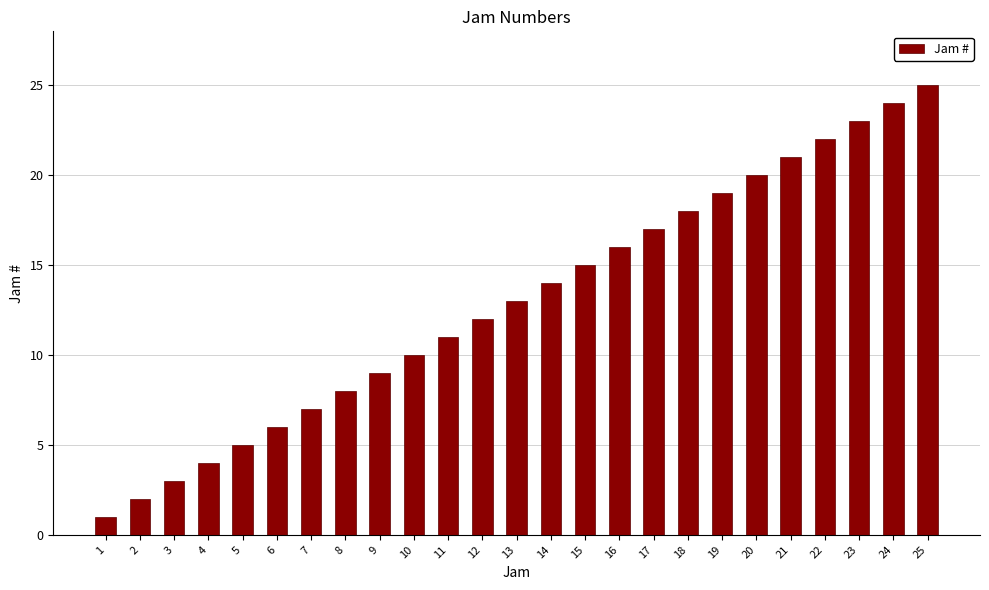

Which has a higher value, 5 or 2?

5